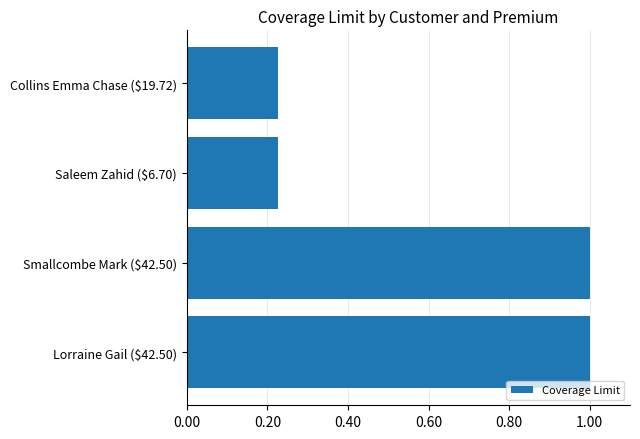

What is the maximum value shown in the chart?

1.0